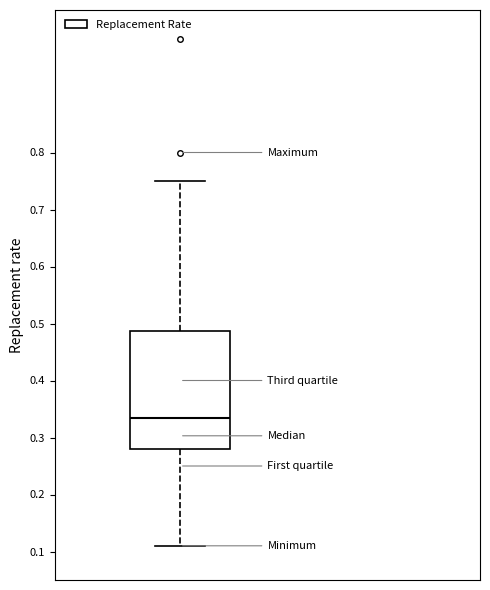

Read this box plot against the y-axis: the position of the median line, the range covered by the box, and the ends of both whiskers. The values are not printed on the chart, so give them approximately, as read against the axis.

median 0.34, box 0.28 to 0.49, whiskers 0.11 to 0.75